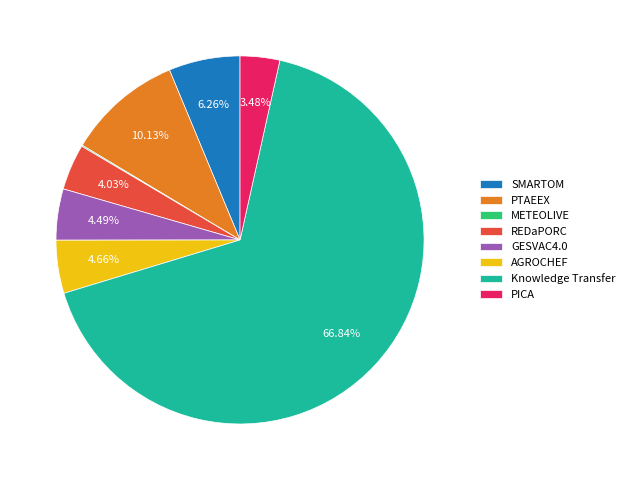

Does any single category account for the majority?

Yes